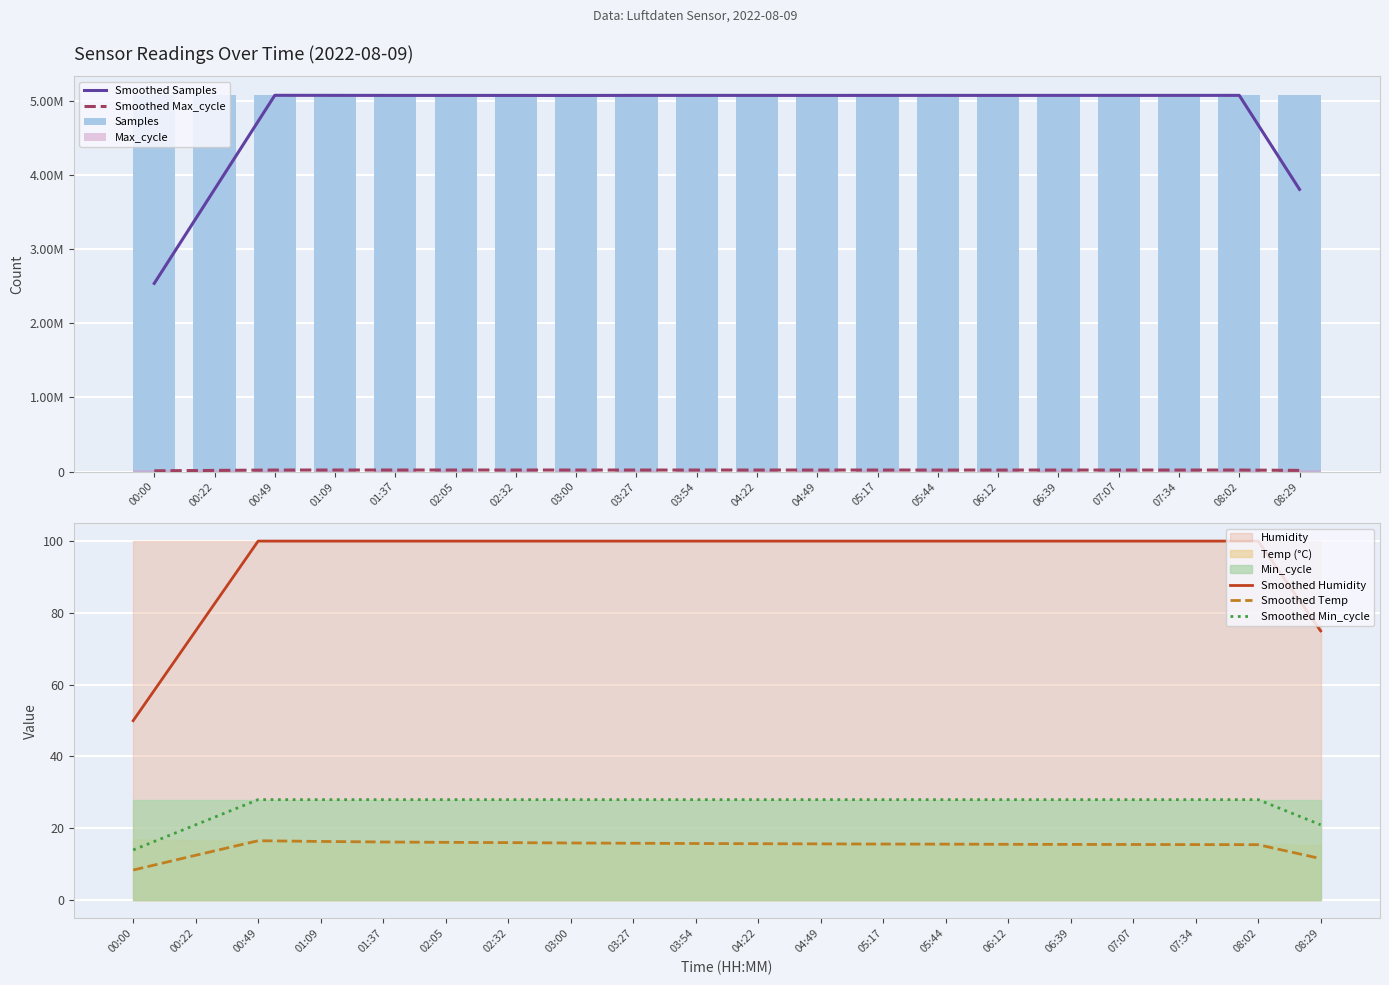

The Samples series shows 5072000.0 at 03:54. True or false?

True